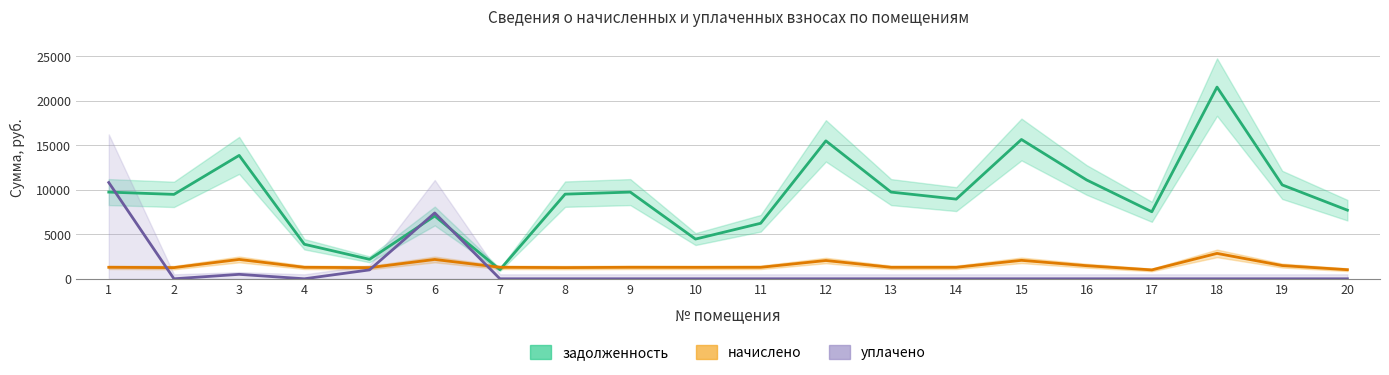

Where do уплачено and задолженность first cross each other?

1 and 2